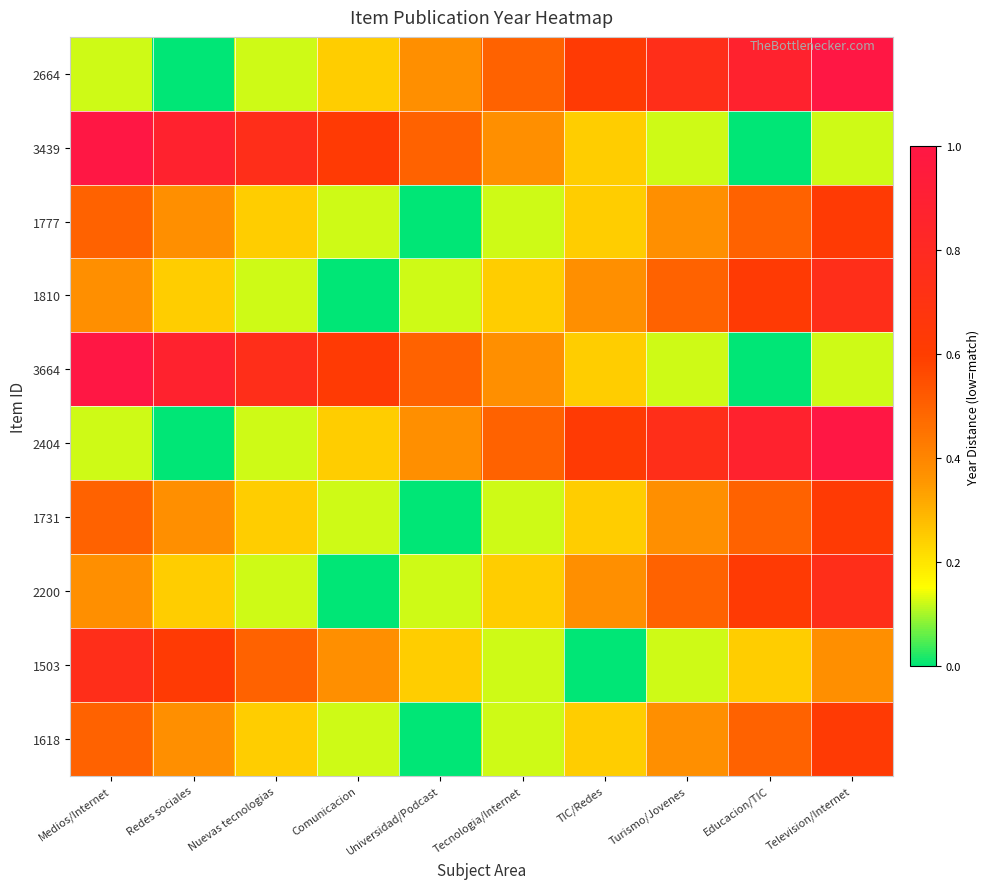

Reading left to right, extract all data points from this chart.

2664: Medios/Internet=0.1	Redes sociales=0.0	Nuevas tecnologias=0.1	Comunicacion=0.2	Universidad/Podcast=0.4	Tecnologia/Internet=0.5	TIC/Redes=0.6	Turismo/Jovenes=0.7	Educacion/TIC=0.9	Television/Internet=1.0
3439: Medios/Internet=1.0	Redes sociales=0.9	Nuevas tecnologias=0.7	Comunicacion=0.6	Universidad/Podcast=0.5	Tecnologia/Internet=0.4	TIC/Redes=0.2	Turismo/Jovenes=0.1	Educacion/TIC=0.0	Television/Internet=0.1
1777: Medios/Internet=0.5	Redes sociales=0.4	Nuevas tecnologias=0.2	Comunicacion=0.1	Universidad/Podcast=0.0	Tecnologia/Internet=0.1	TIC/Redes=0.2	Turismo/Jovenes=0.4	Educacion/TIC=0.5	Television/Internet=0.6
1810: Medios/Internet=0.4	Redes sociales=0.2	Nuevas tecnologias=0.1	Comunicacion=0.0	Universidad/Podcast=0.1	Tecnologia/Internet=0.2	TIC/Redes=0.4	Turismo/Jovenes=0.5	Educacion/TIC=0.6	Television/Internet=0.7
3664: Medios/Internet=1.0	Redes sociales=0.9	Nuevas tecnologias=0.7	Comunicacion=0.6	Universidad/Podcast=0.5	Tecnologia/Internet=0.4	TIC/Redes=0.2	Turismo/Jovenes=0.1	Educacion/TIC=0.0	Television/Internet=0.1
2404: Medios/Internet=0.1	Redes sociales=0.0	Nuevas tecnologias=0.1	Comunicacion=0.2	Universidad/Podcast=0.4	Tecnologia/Internet=0.5	TIC/Redes=0.6	Turismo/Jovenes=0.7	Educacion/TIC=0.9	Television/Internet=1.0
1731: Medios/Internet=0.5	Redes sociales=0.4	Nuevas tecnologias=0.2	Comunicacion=0.1	Universidad/Podcast=0.0	Tecnologia/Internet=0.1	TIC/Redes=0.2	Turismo/Jovenes=0.4	Educacion/TIC=0.5	Television/Internet=0.6
2200: Medios/Internet=0.4	Redes sociales=0.2	Nuevas tecnologias=0.1	Comunicacion=0.0	Universidad/Podcast=0.1	Tecnologia/Internet=0.2	TIC/Redes=0.4	Turismo/Jovenes=0.5	Educacion/TIC=0.6	Television/Internet=0.7
1503: Medios/Internet=0.7	Redes sociales=0.6	Nuevas tecnologias=0.5	Comunicacion=0.4	Universidad/Podcast=0.2	Tecnologia/Internet=0.1	TIC/Redes=0.0	Turismo/Jovenes=0.1	Educacion/TIC=0.2	Television/Internet=0.4
1618: Medios/Internet=0.5	Redes sociales=0.4	Nuevas tecnologias=0.2	Comunicacion=0.1	Universidad/Podcast=0.0	Tecnologia/Internet=0.1	TIC/Redes=0.2	Turismo/Jovenes=0.4	Educacion/TIC=0.5	Television/Internet=0.6